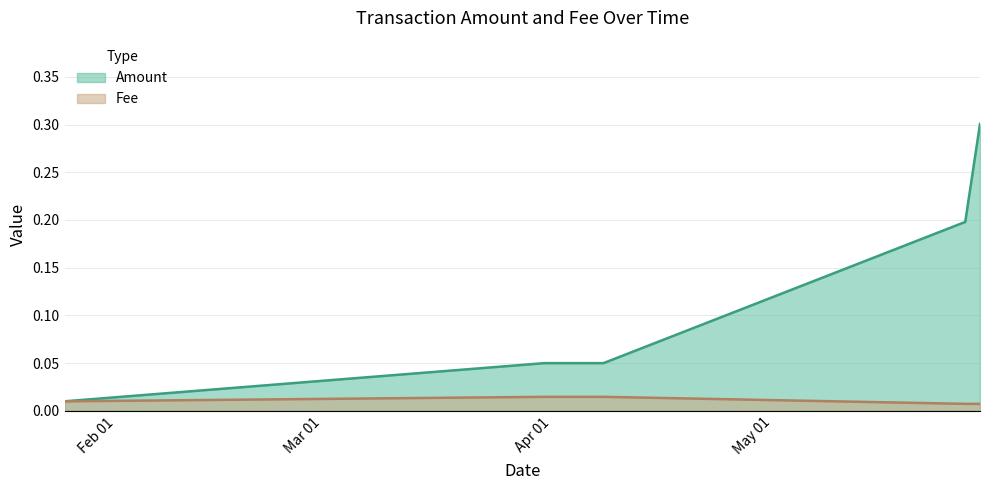

Reading left to right, transcribe all the data shown in this chart.

Amount: 0.0	0.1	0.1	0.2	0.3
Fee: 0.0	0.0	0.0	0.0	0.0